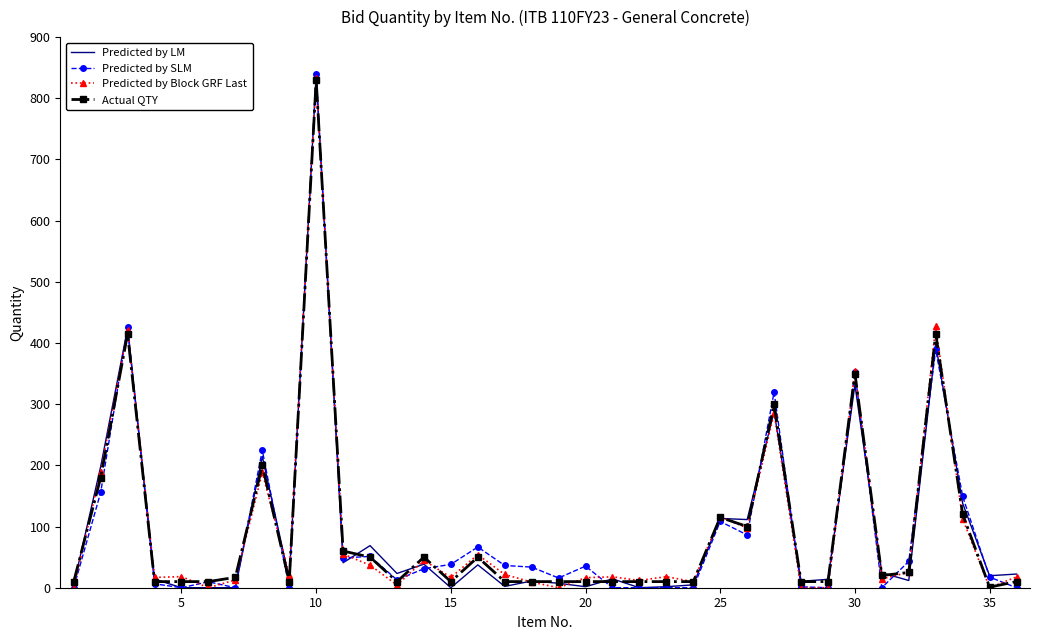

Which series has the largest range (max minus min)?

Predicted by SLM